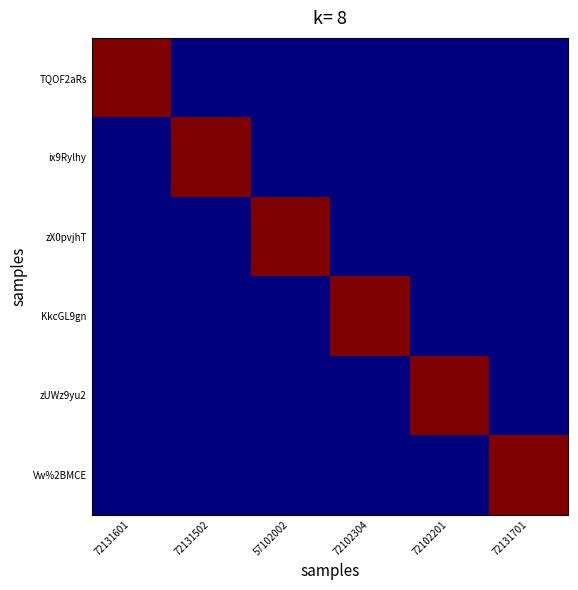

Count the number of categories in the chart.

6